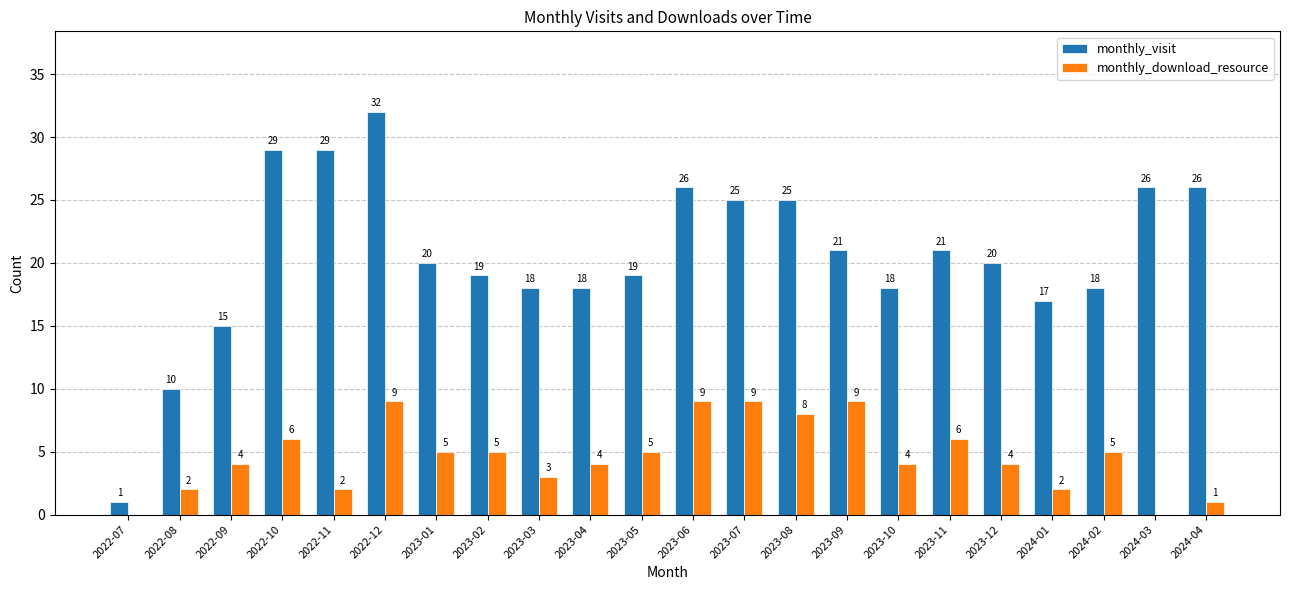

Which series has the widest spread of values?

monthly_visit